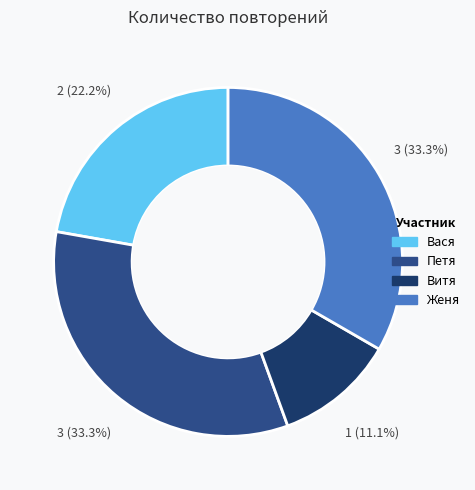

Is there any slice that represents more than half of the pie?

No